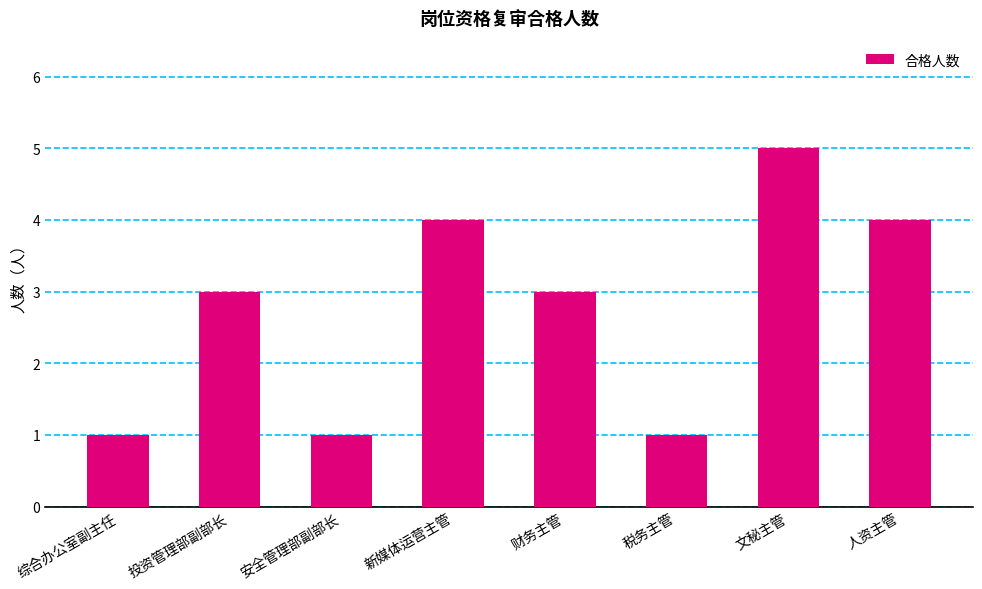

Is it true that the value at 投资管理部副部长 is 4?

False